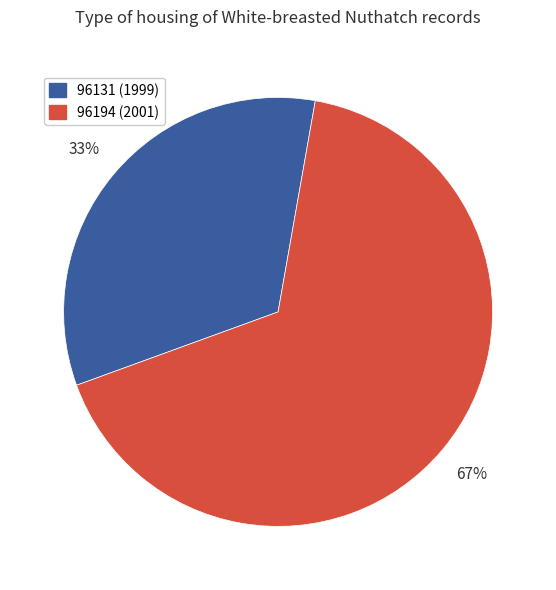

To the nearest percent, what is the average slice percentage?

50%